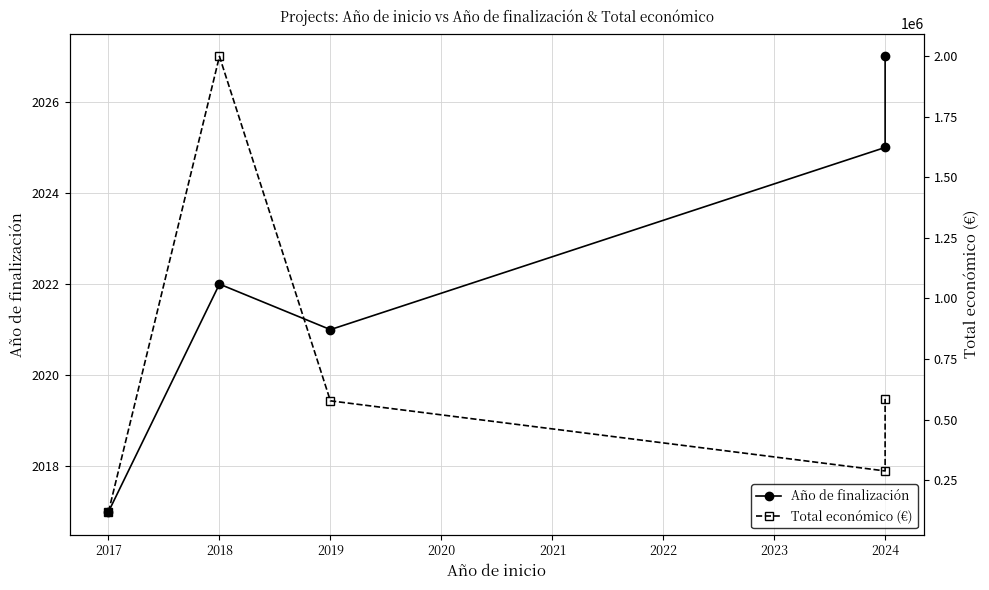

What is the maximum value shown in the chart?

1998299